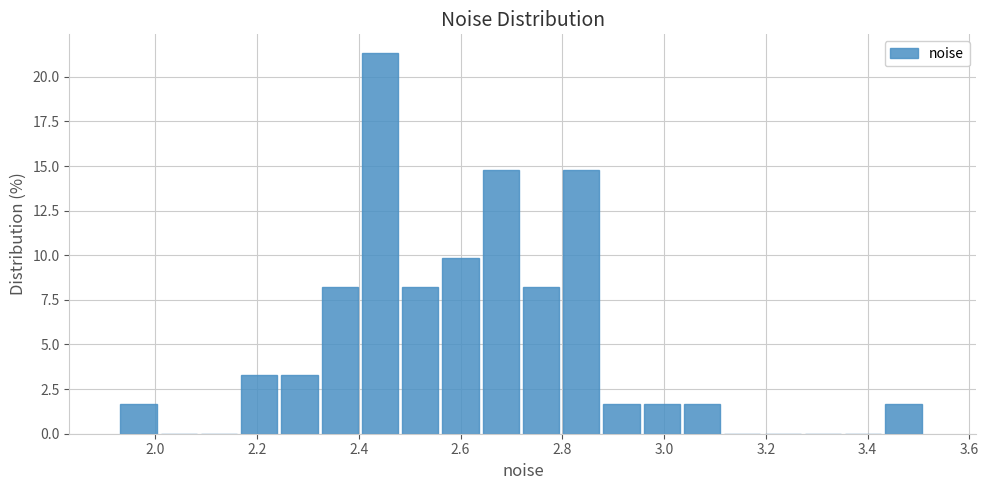

Read against the x-axis, roughly where is the centre of the tallest bar?

2.44